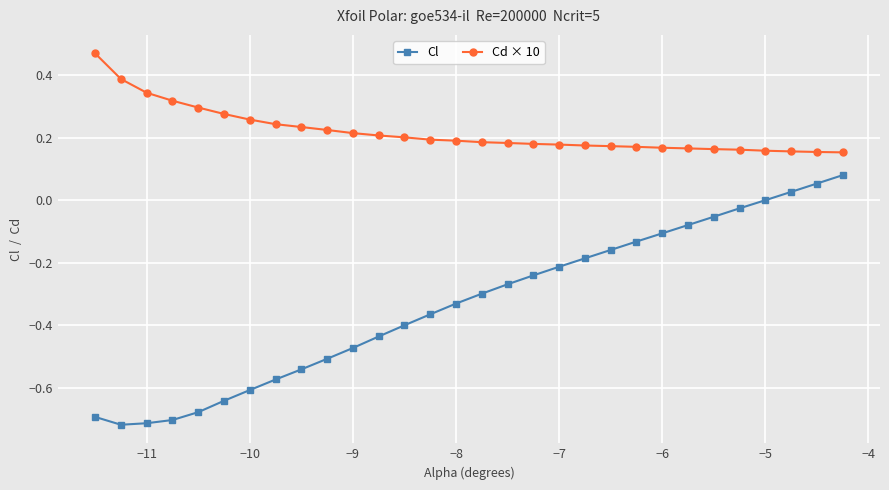

What is the difference between the second highest and second lowest values in the Cl series?

0.8